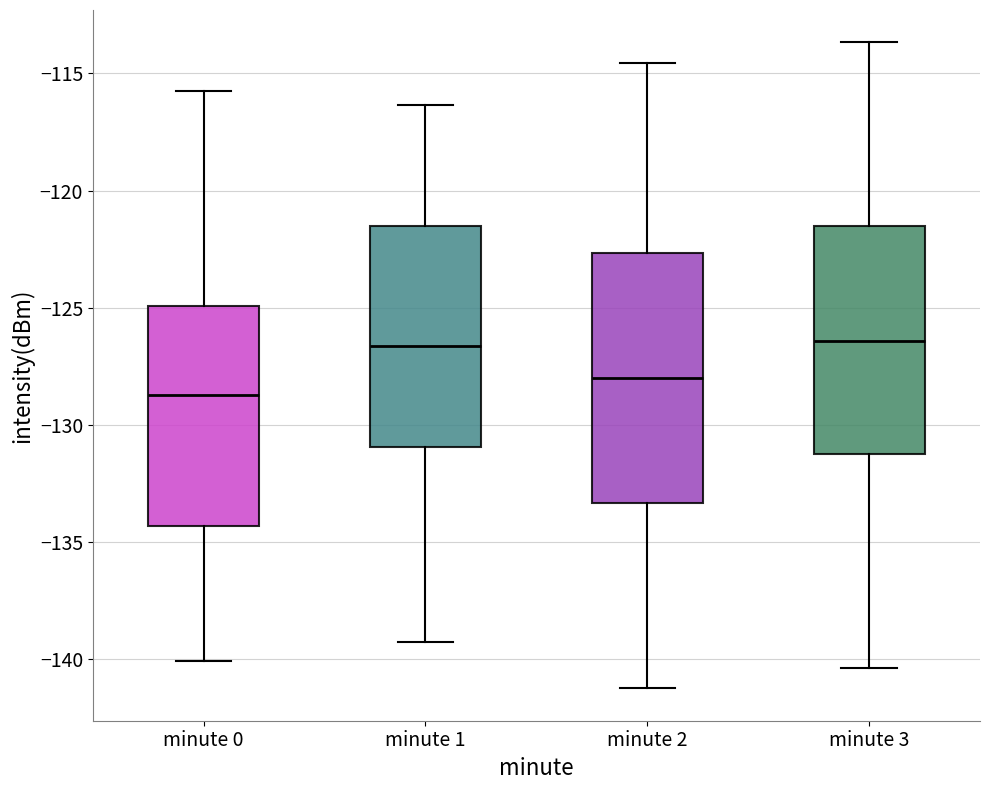

Reading left to right, transcribe this box plot: for each box, give where its median line is, the range the box spans, and where its two whiskers end, as read against the y-axis. The values are not printed on the chart, so give them approximately, as read against the axis.

minute 0: median -128.5, box -134.5 to -125.0, whiskers -140.0 to -116.0
minute 1: median -126.5, box -131.0 to -121.5, whiskers -139.0 to -116.5
minute 2: median -128.0, box -133.5 to -122.5, whiskers -141.0 to -114.5
minute 3: median -126.5, box -131.0 to -121.5, whiskers -140.5 to -113.5